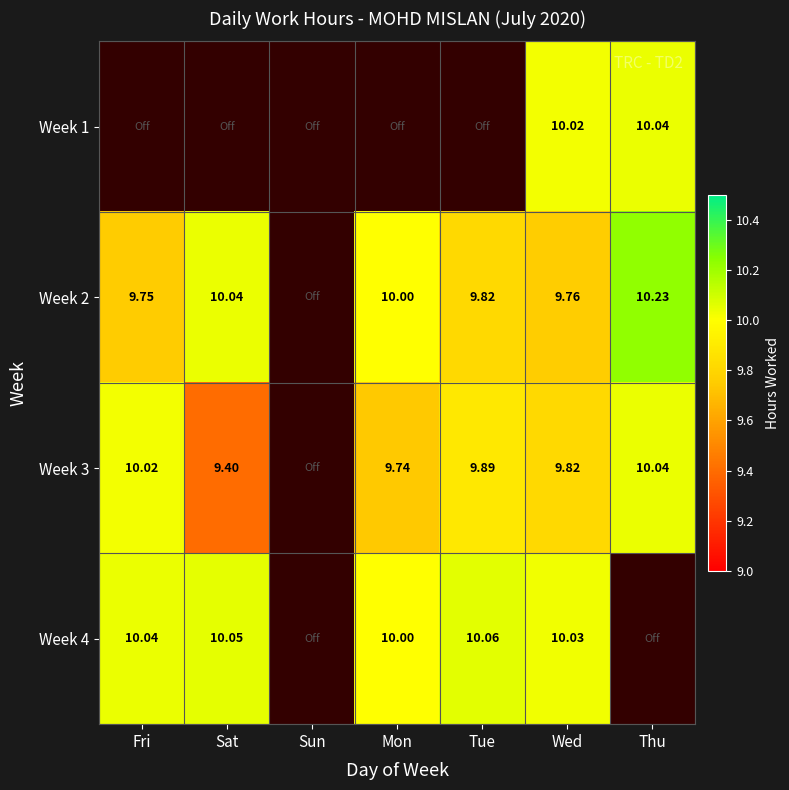

Is the value of Week 2 at Fri greater than the value of Week 3 at Fri?

No